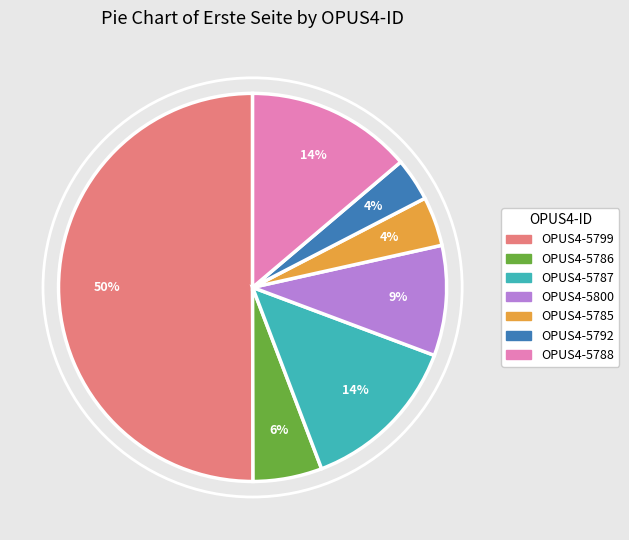

Combined, do OPUS4-5786 and OPUS4-5787 account for over 50%?

No